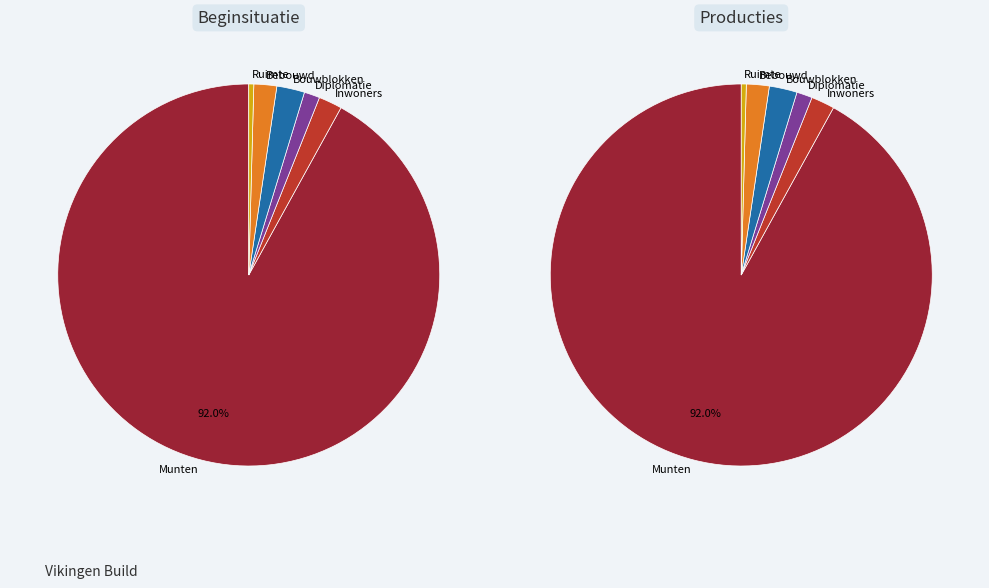

Is it true that Bouwblokken is 2% of the pie?

True